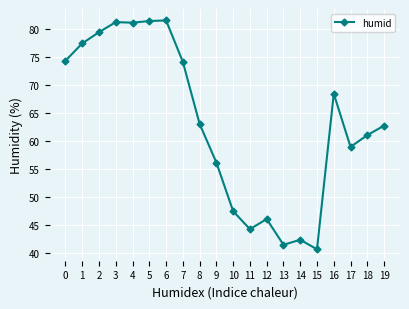

What is the difference between the maximum and minimum values?

40.9